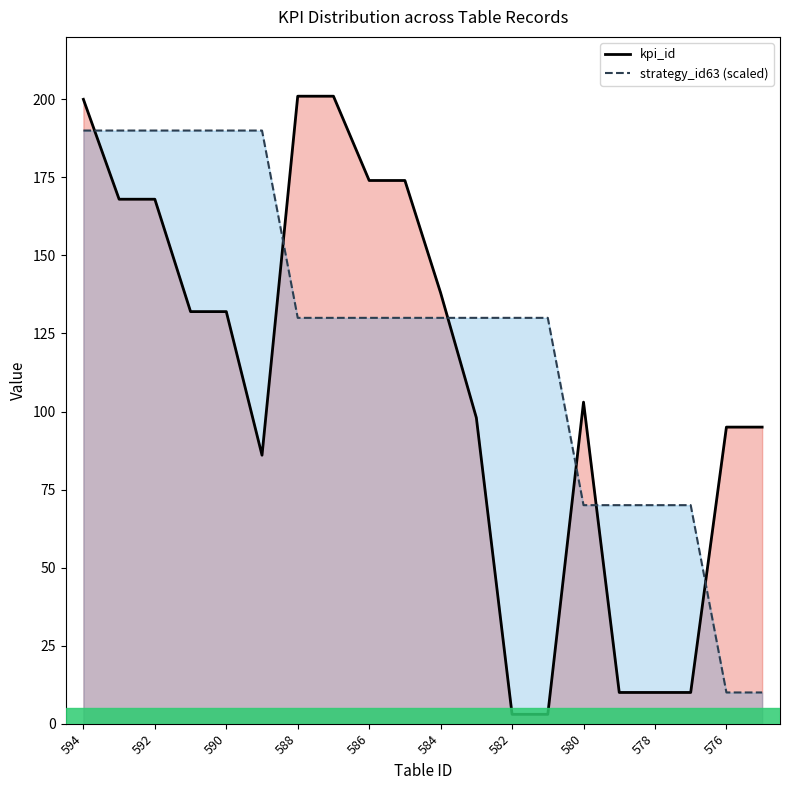

Reading left to right, what are all the values shown in this chart?

kpi_id: 200.0	168.0	168.0	132.0	132.0	86.0	201.0	201.0	174.0	174.0	138.0	98.0	3.0	3.0	103.0	10.0	10.0	10.0	95.0	95.0
strategy_id63 (scaled): 190.0	190.0	190.0	190.0	190.0	190.0	130.0	130.0	130.0	130.0	130.0	130.0	130.0	130.0	70.0	70.0	70.0	70.0	10.0	10.0